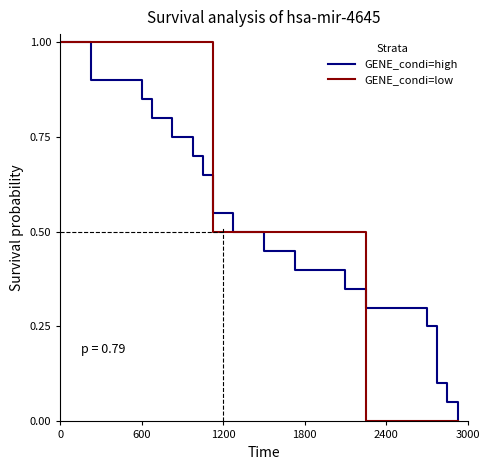

What is the maximum value shown in the chart?

1.0